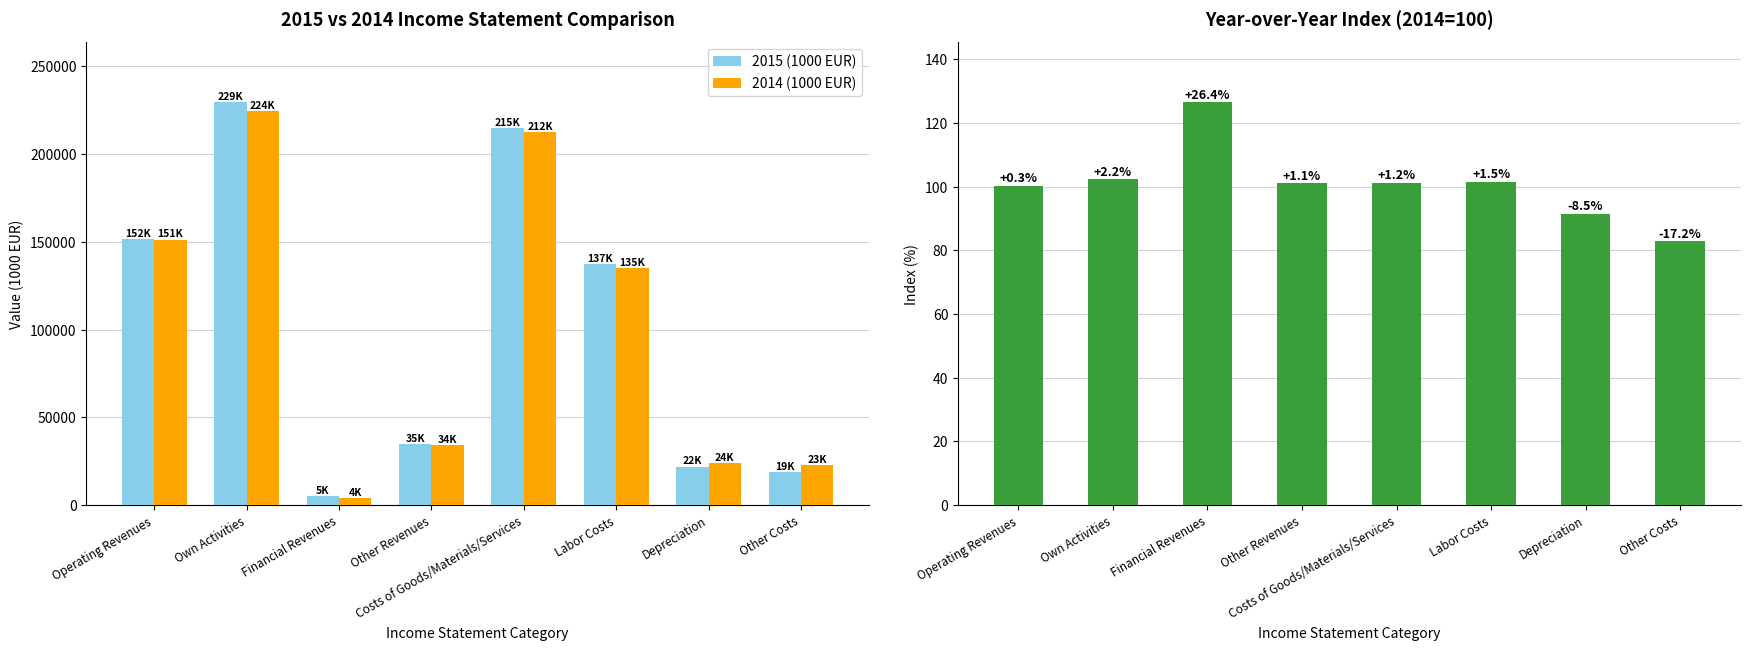

What is the difference between the 2015 (1000 EUR) values at Costs of Goods/Materials/Services and Other Costs?

196118.4